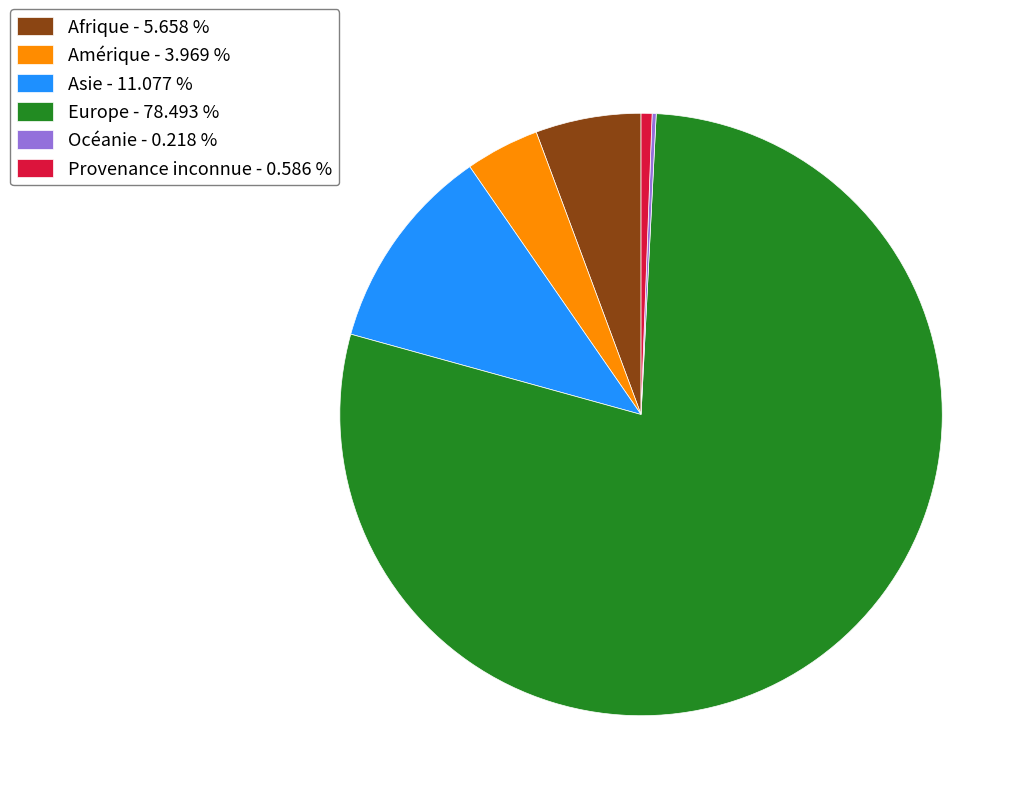

Is there a majority slice in this chart?

Yes